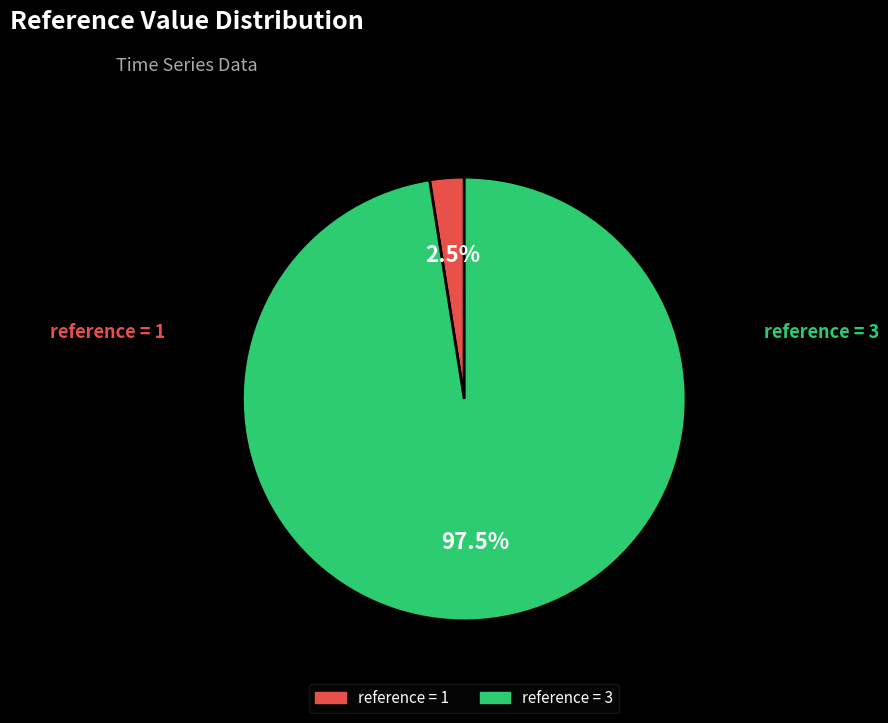

Does any single category account for the majority?

Yes